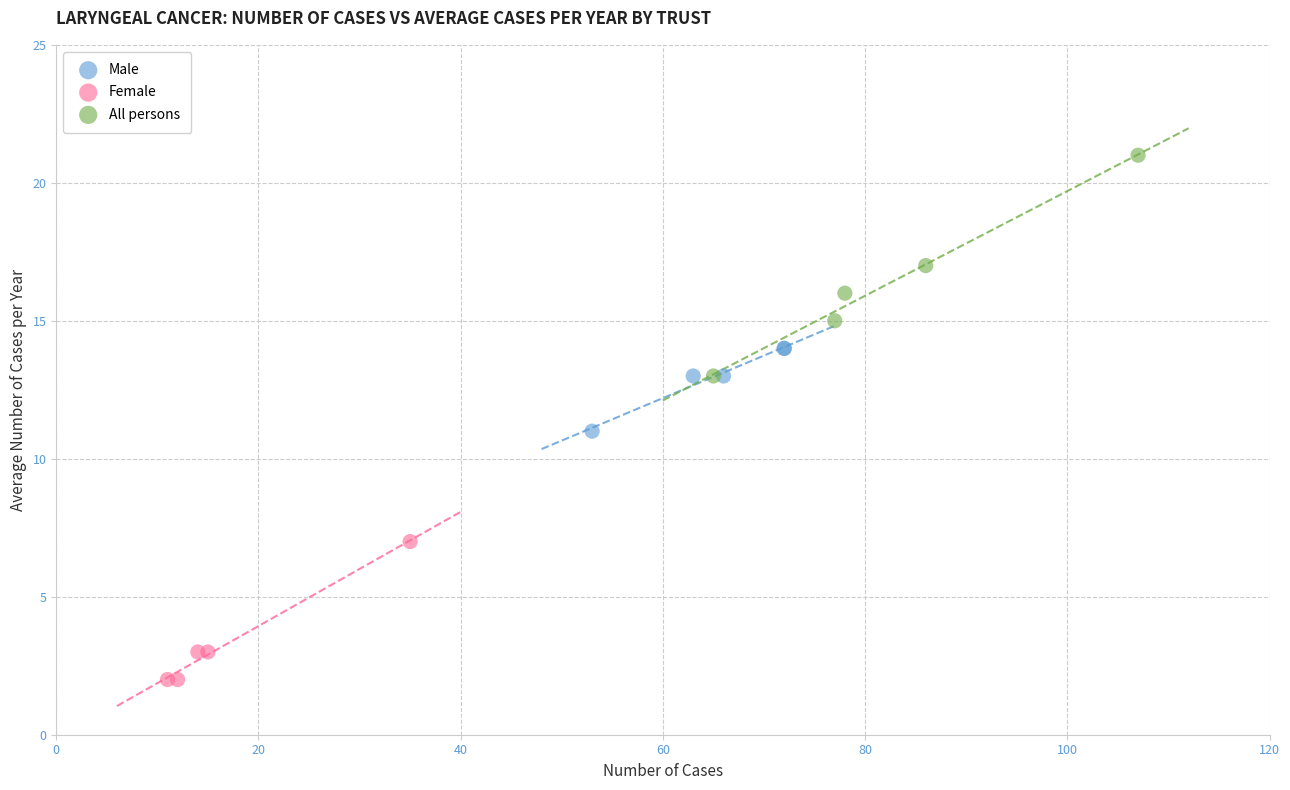

Which series contains the lowest Y value?

Female